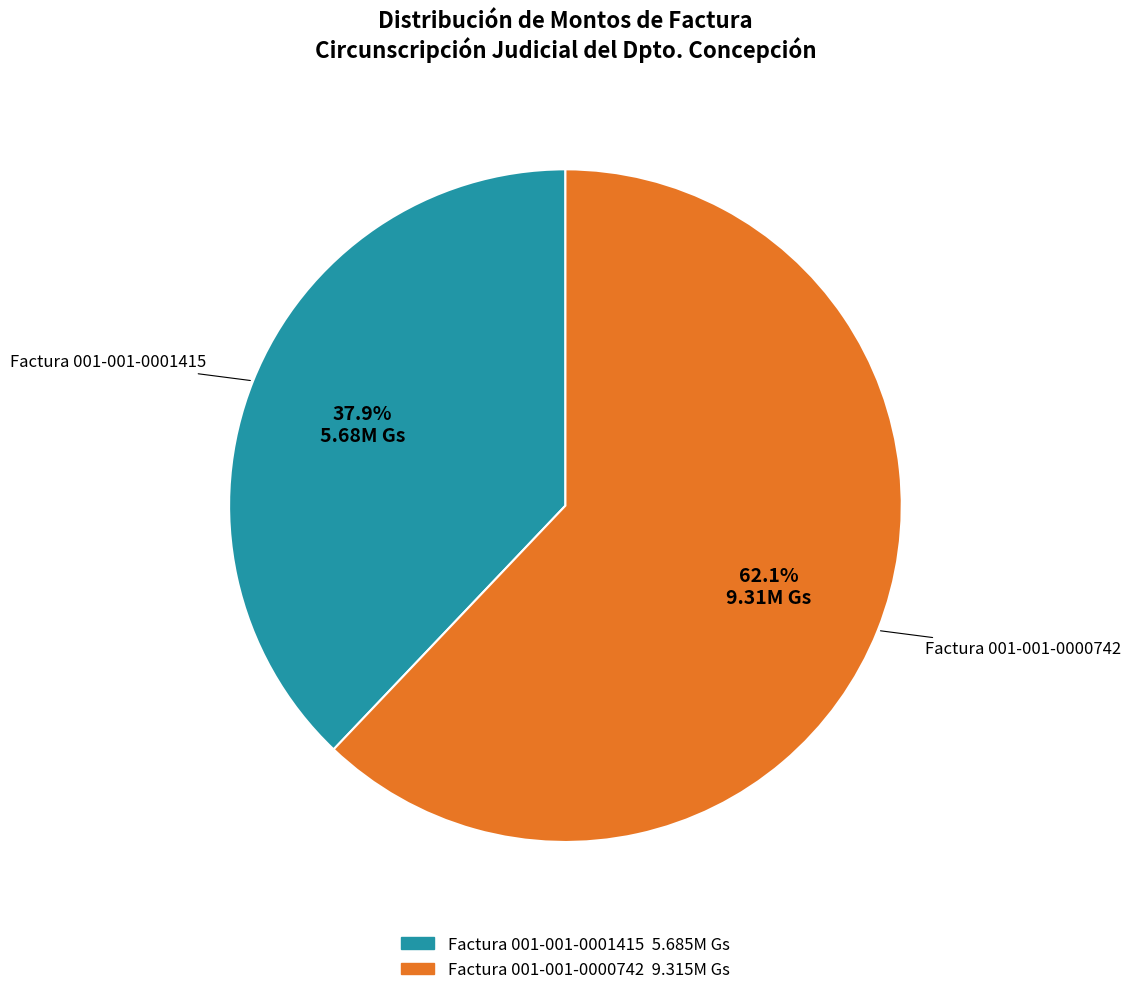

How many slices are in this pie chart?

2